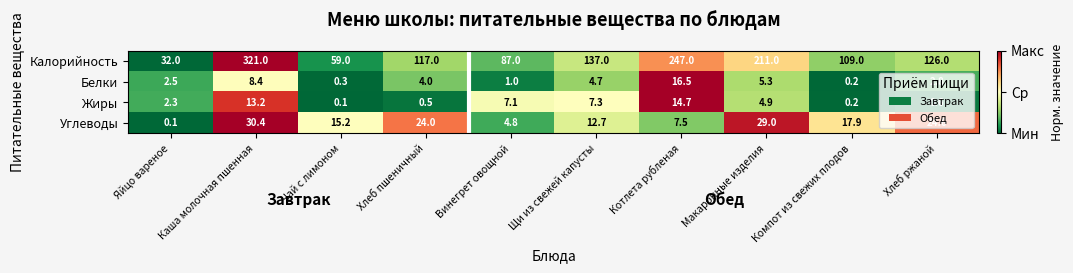

Where is Жиры nearest to the value 7?

Винегрет овощной